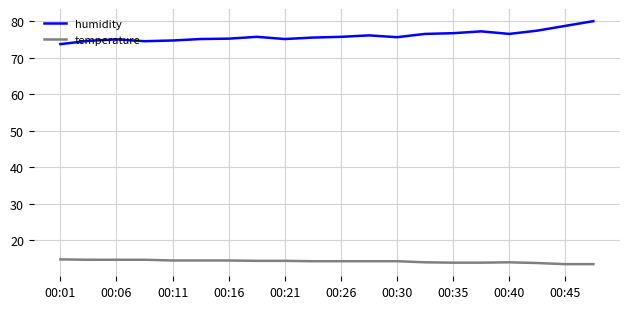

What is the maximum value for humidity?

80.0